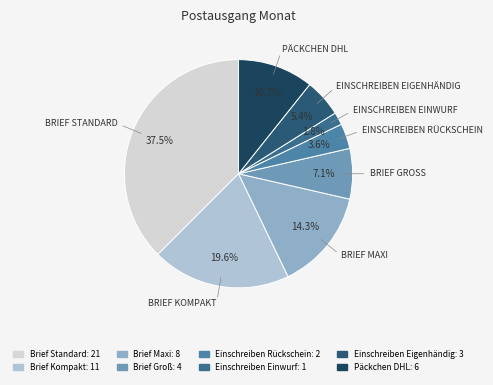

To the nearest percent, what portion does Einschreiben Einwurf represent?

2%